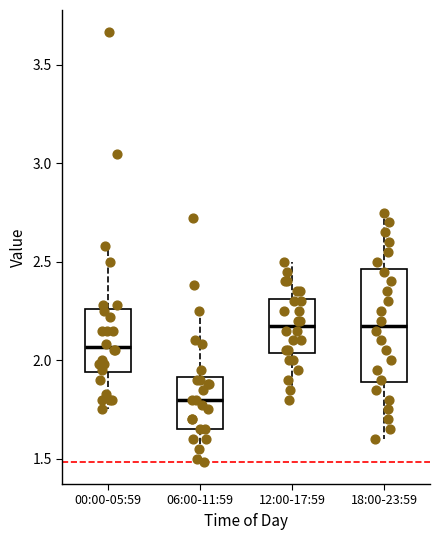

Where is the upper edge of the box for 18:00-23:59 on the y-axis? The values are not printed on the chart, so give them approximately, as read against the axis.

2.45